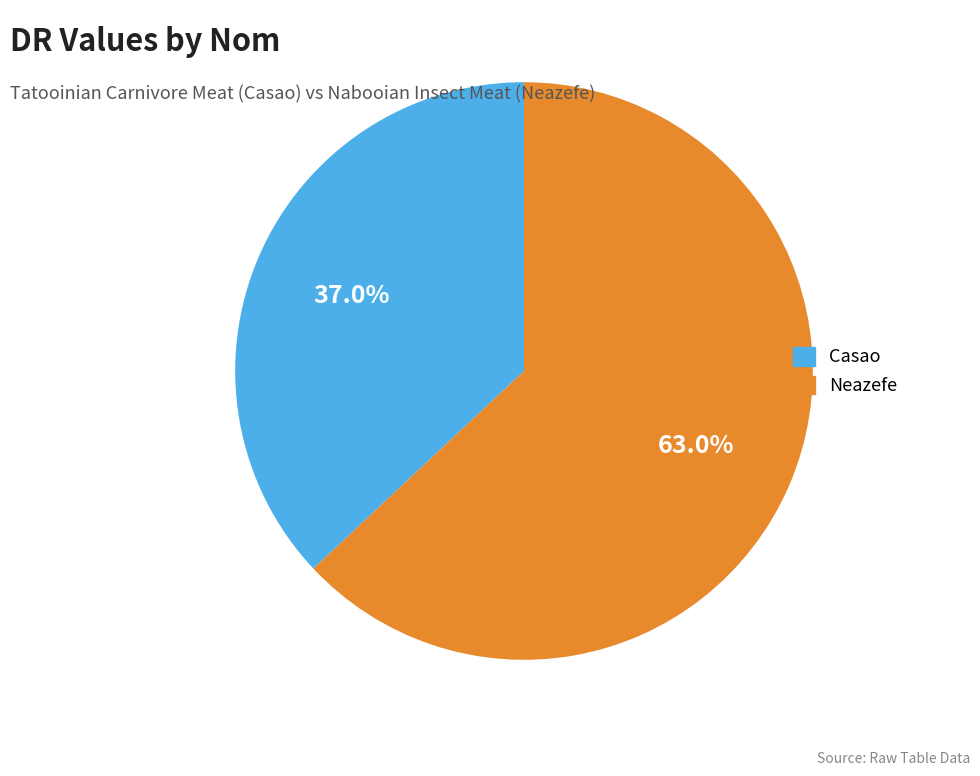

To the nearest percent, what portion does Neazefe represent?

63%